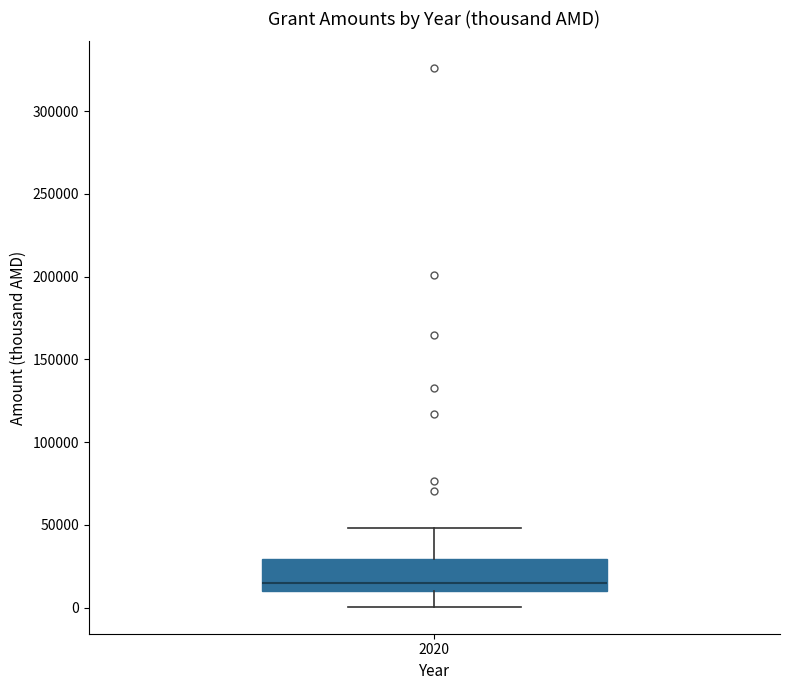

Transcribe this box plot: give where the median line is, the range the box spans, and where the two whiskers end, as read against the y-axis. The values are not printed on the chart, so give them approximately, as read against the axis.

median 15000, box 10000 to 30000, whiskers 0 to 50000